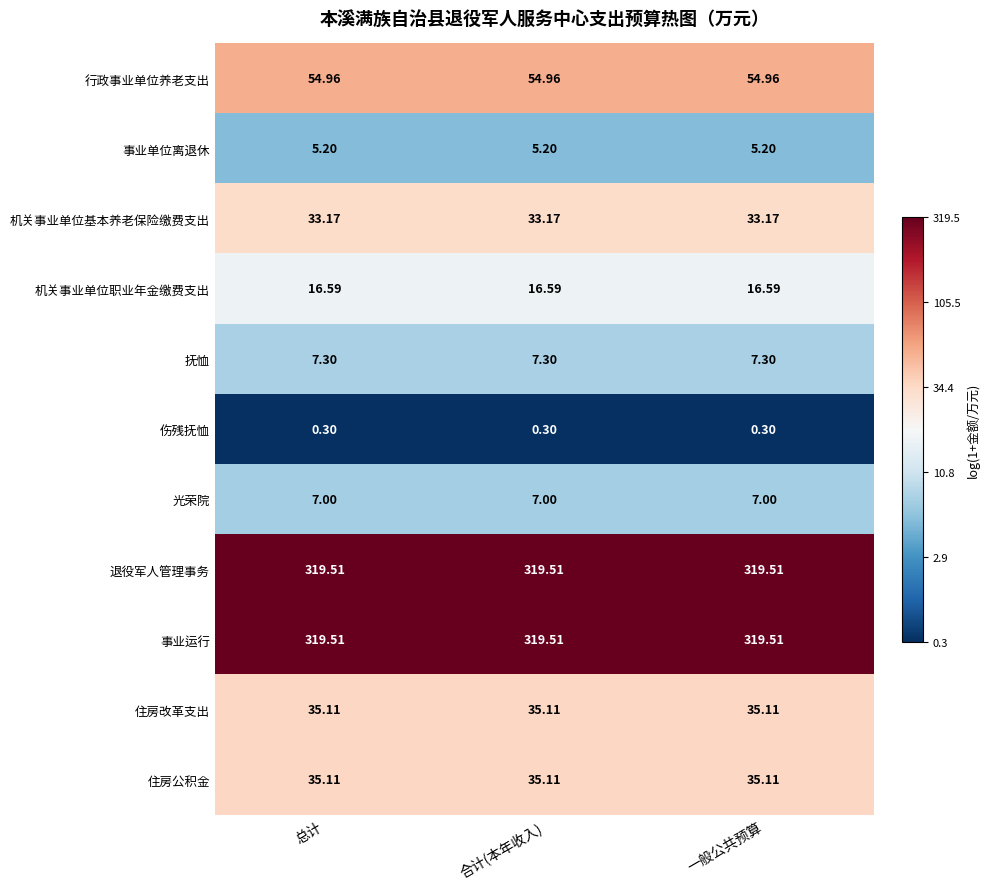

Is the value of 伤残抚恤 at 总计 greater than the value of 事业运行 at 一般公共预算?

No